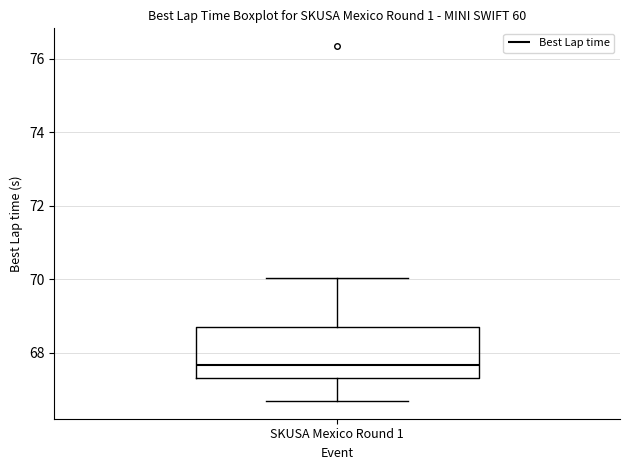

Where does the upper whisker of the box for SKUSA Mexico Round 1 end on the y-axis? The values are not printed on the chart, so give them approximately, as read against the axis.

70.0